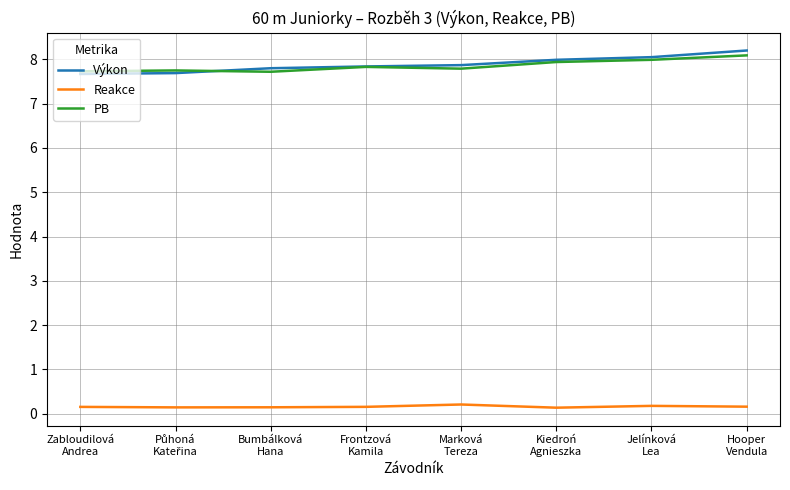

What position from the left is Frontzová
Kamila?

4